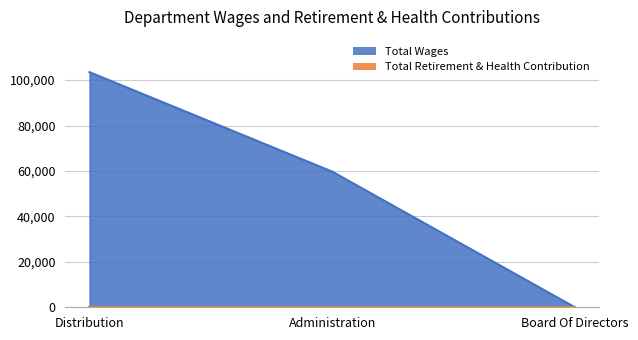

Rank the categories by value from lowest to highest.

Board Of Directors, Administration, Distribution